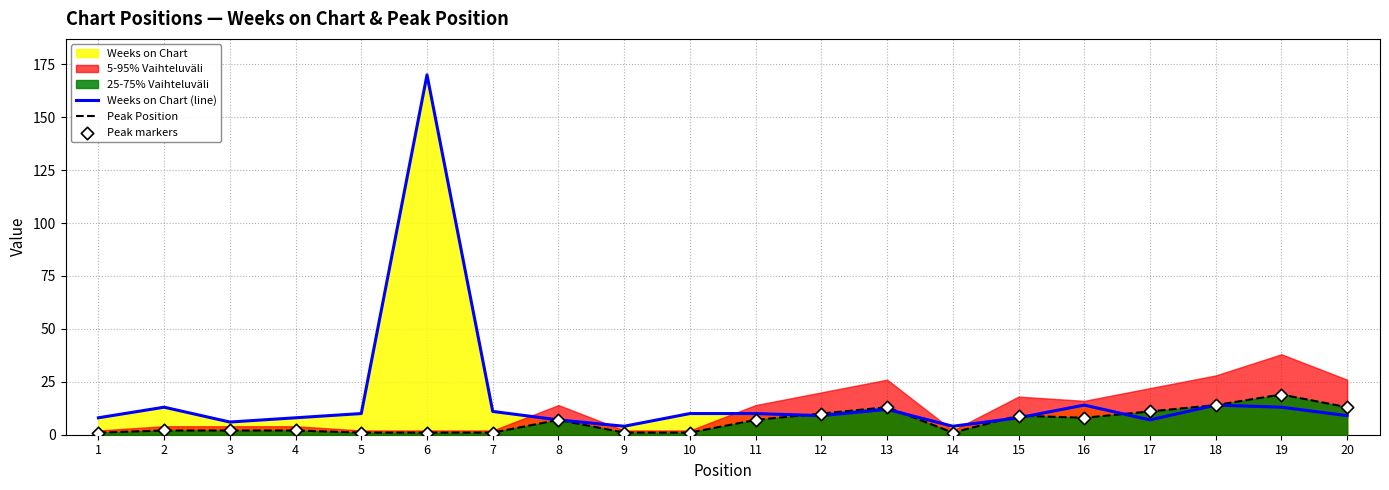

Is the value of Peak markers at 6 greater than the value of Peak Position at 12?

No